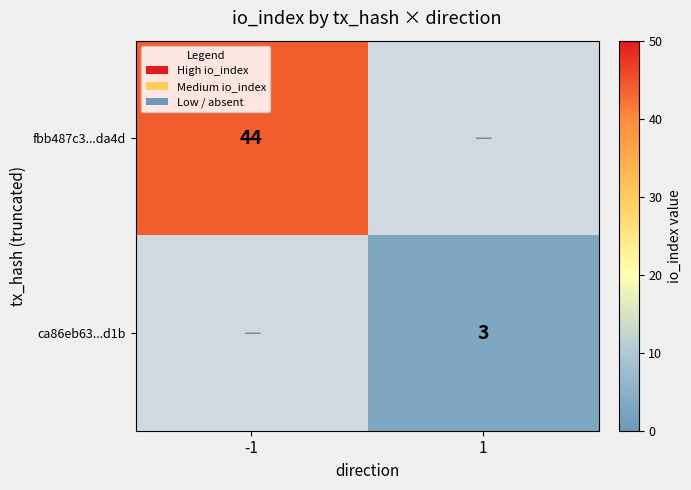

Is it true that ca86eb63...d1b equals 3 at 1?

True